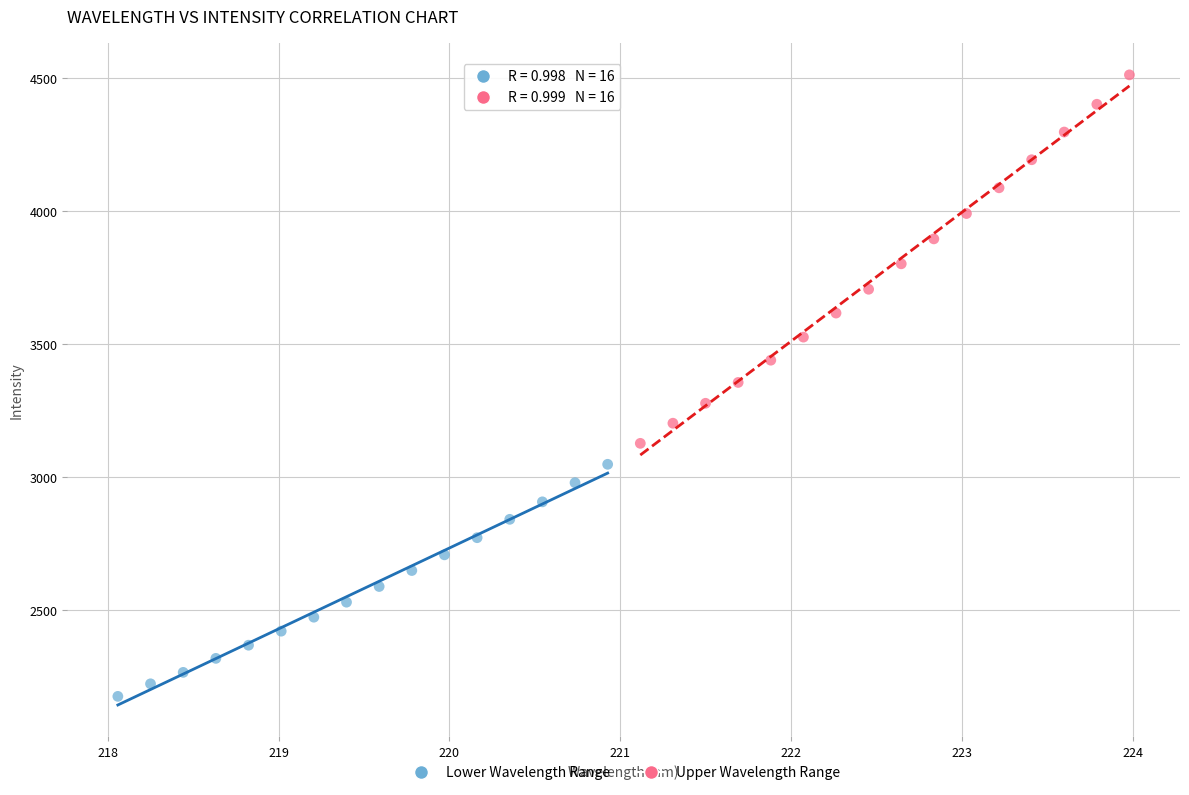

Which series has the widest spread of Y values?

Upper Wavelength Range